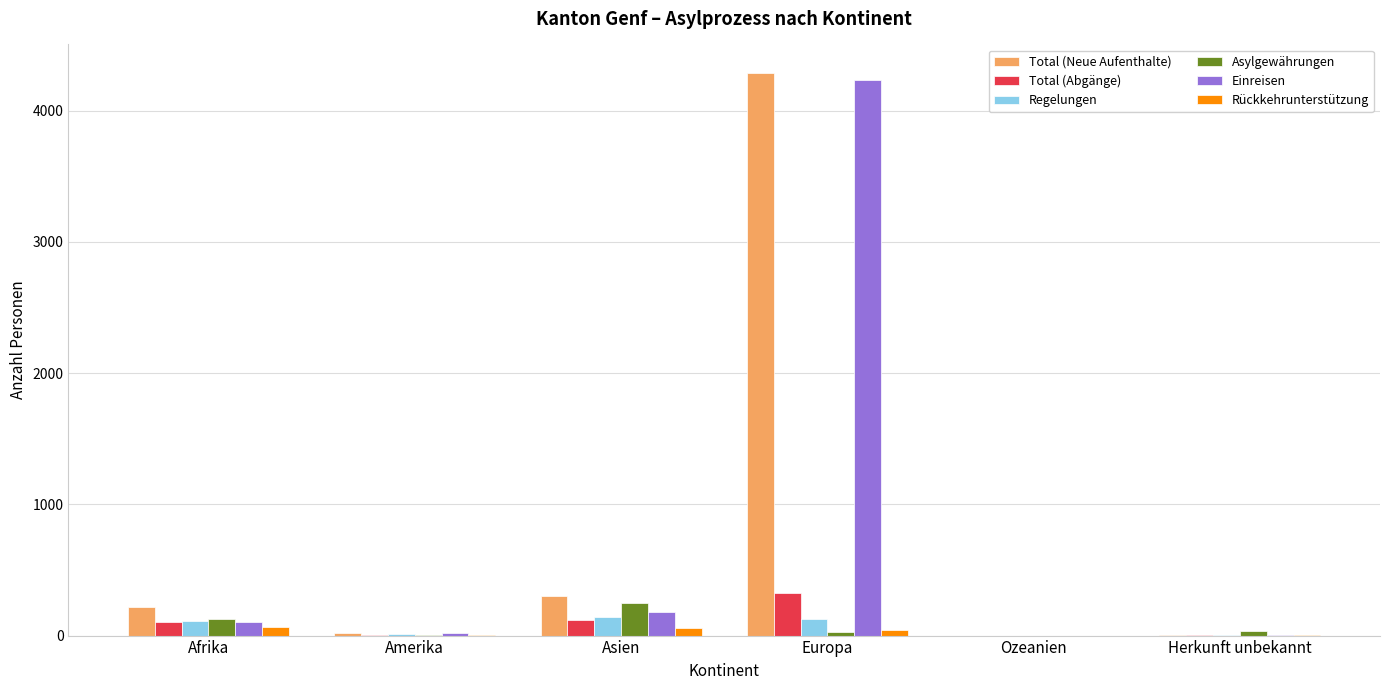

Is the value of Asylgewährungen at Europa greater than the value of Total (Neue Aufenthalte) at Asien?

No